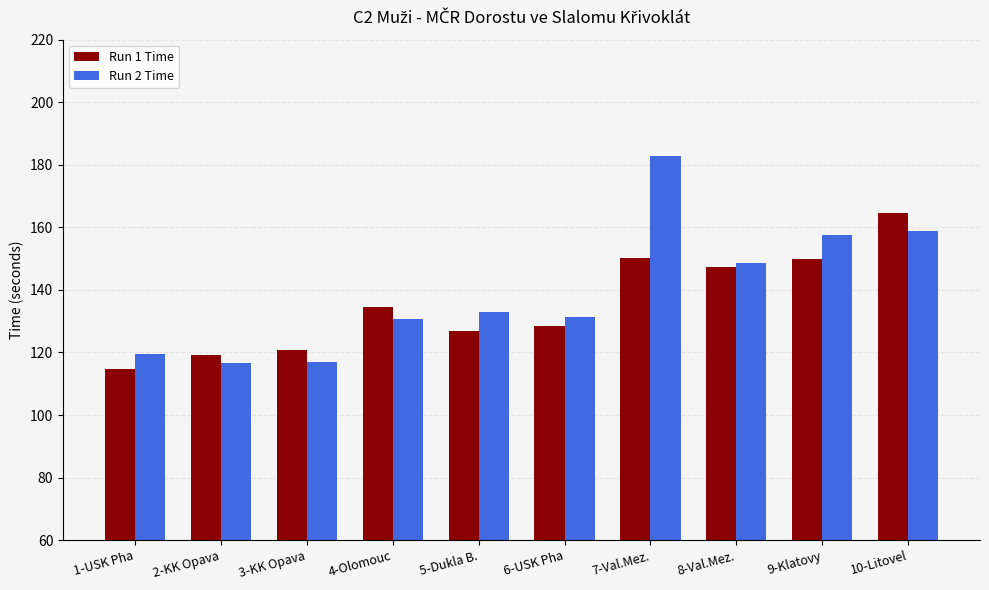

What is the sum of the Run 1 Time values at 3-KK Opava and 6-USK Pha?

249.3